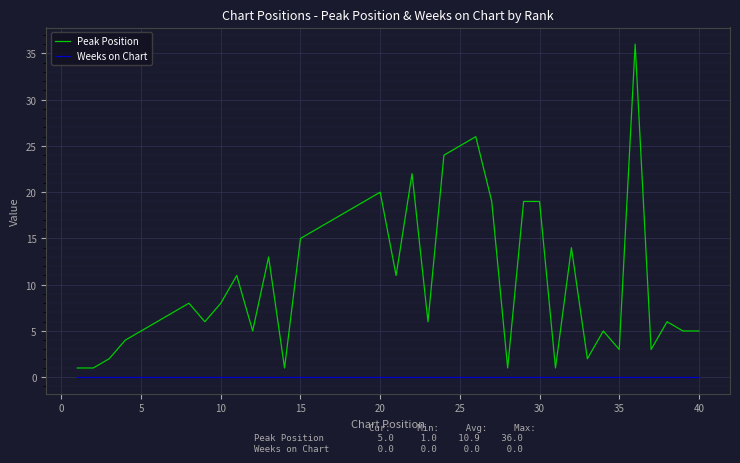

Which series has the largest total across all categories?

Peak Position